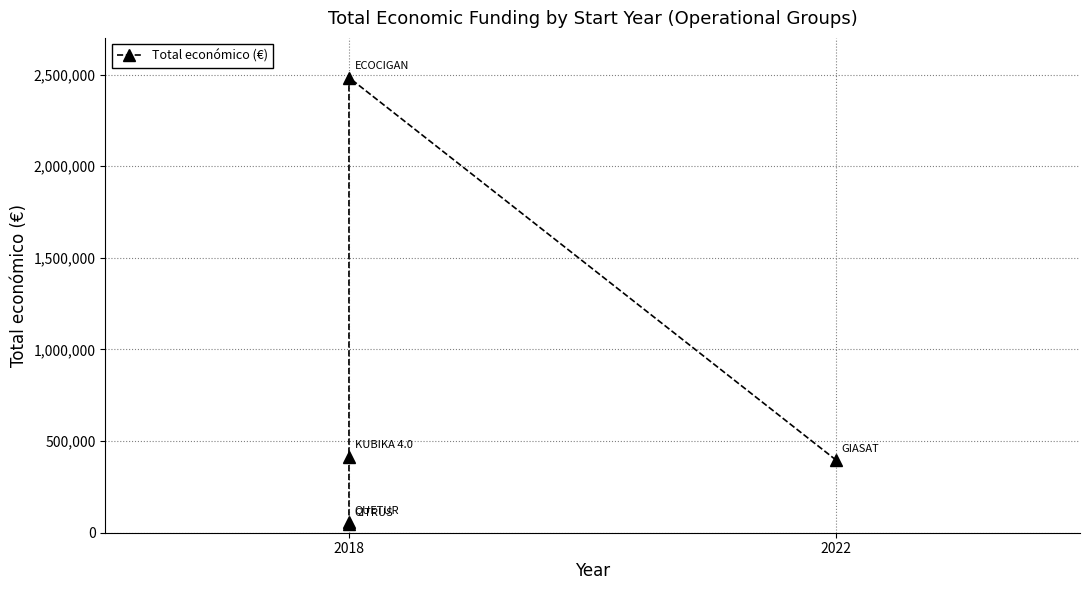

Which label corresponds to the smallest value in the chart?

2018